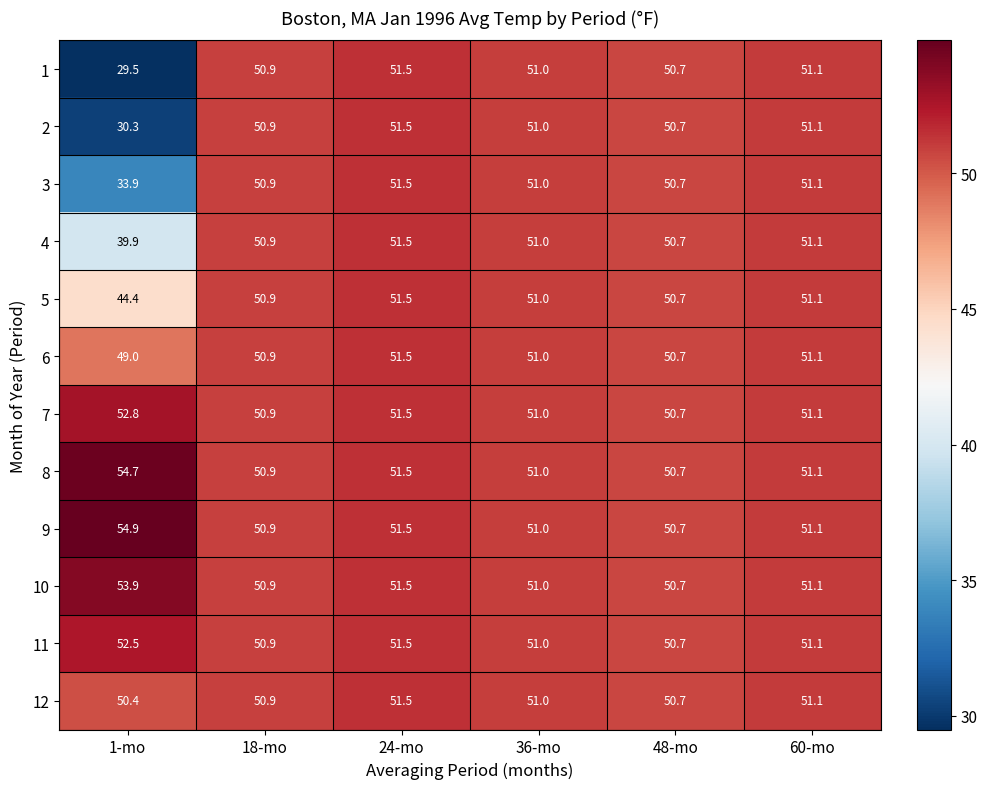

Is it true that 11 equals 51.0 at 36-mo?

True